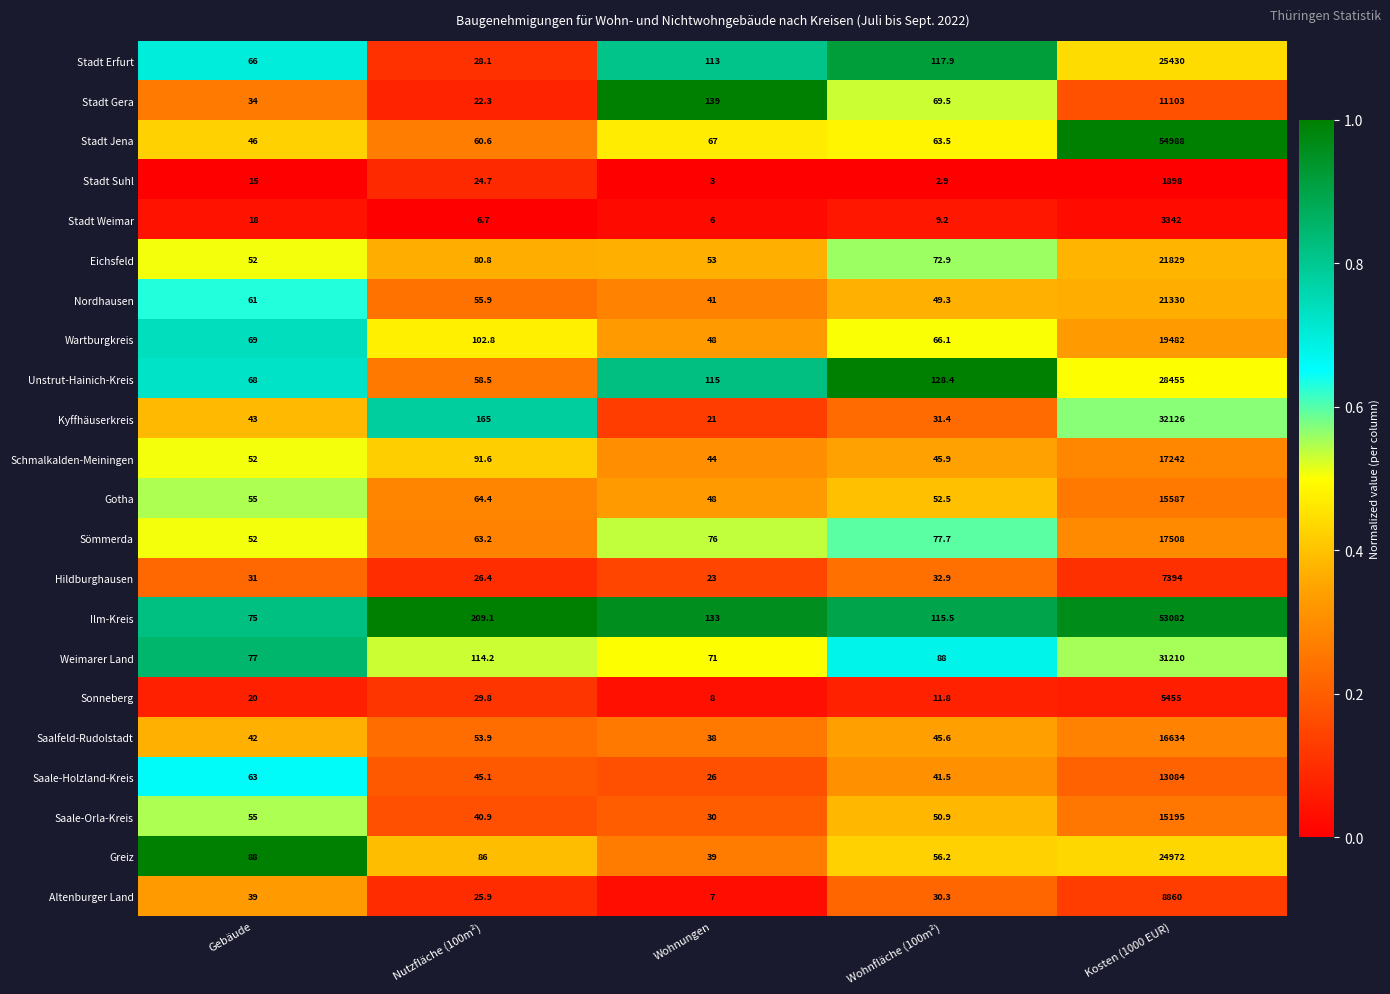

What is the difference between the maximum and minimum values in the Saale-Holzland-Kreis series?

13058.0